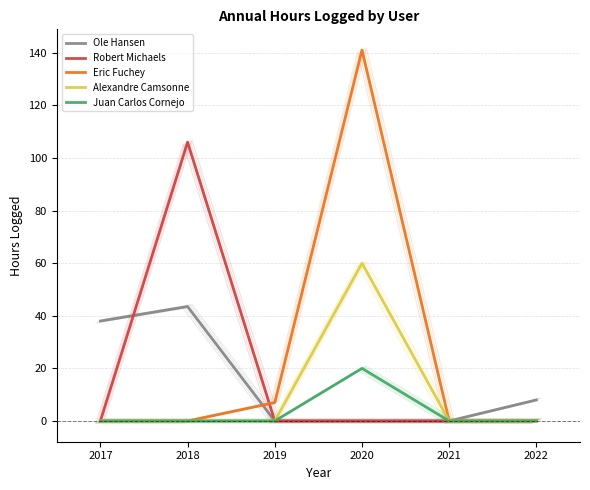

Where is Eric Fuchey nearest to the value 70?

2019